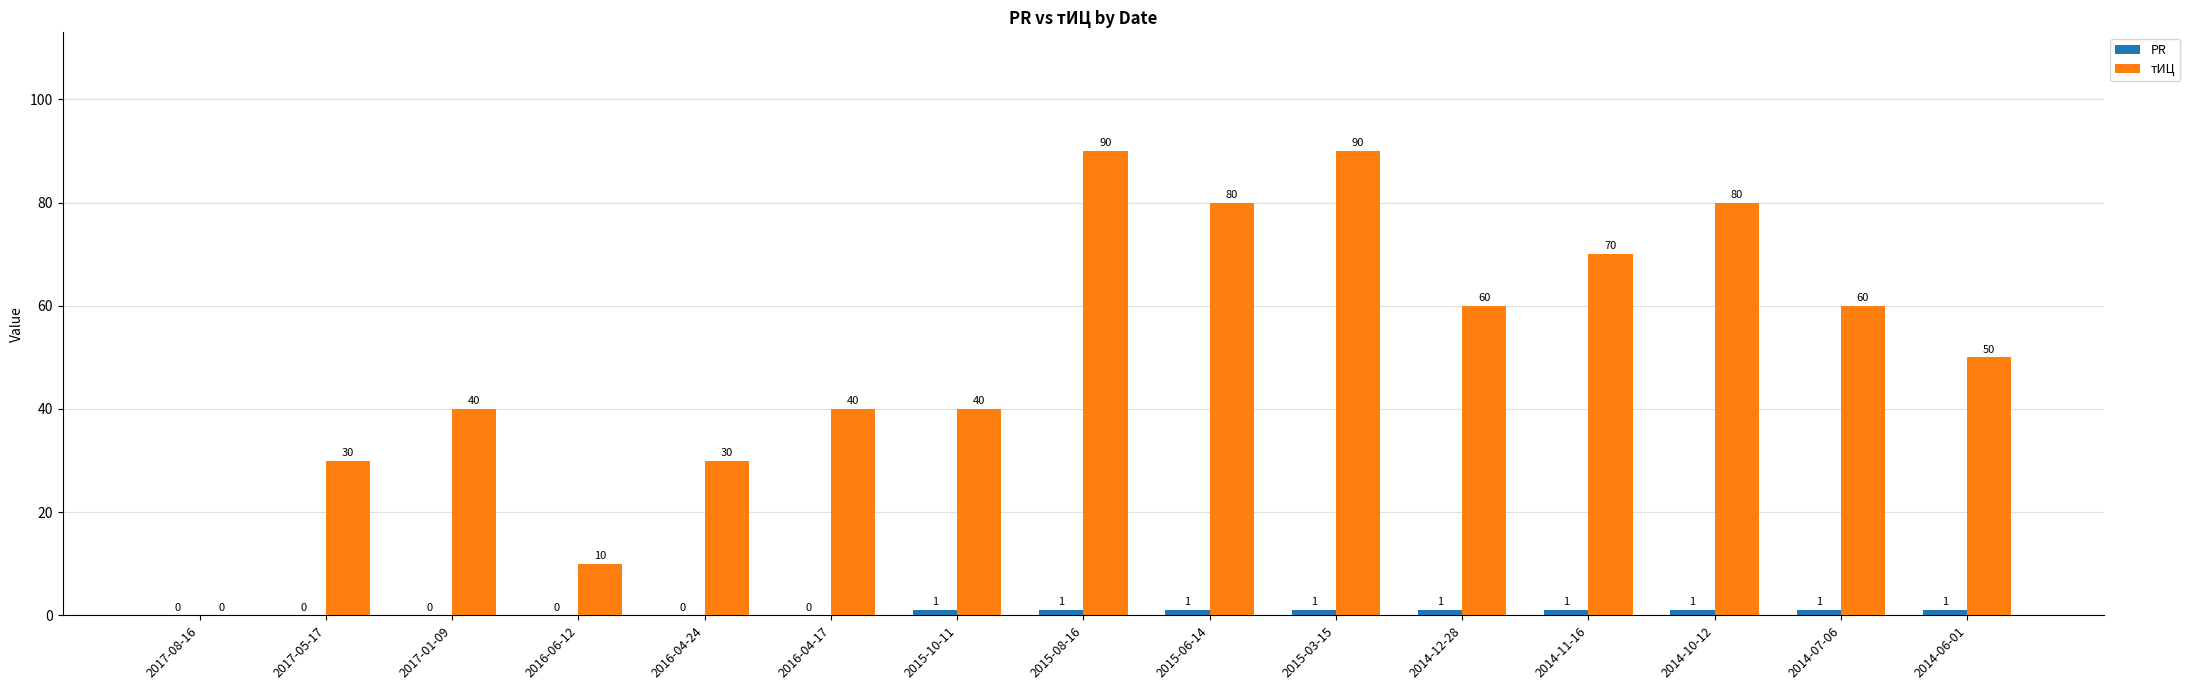

True or false: тИЦ has a value of 70 at 2014-11-16.

True